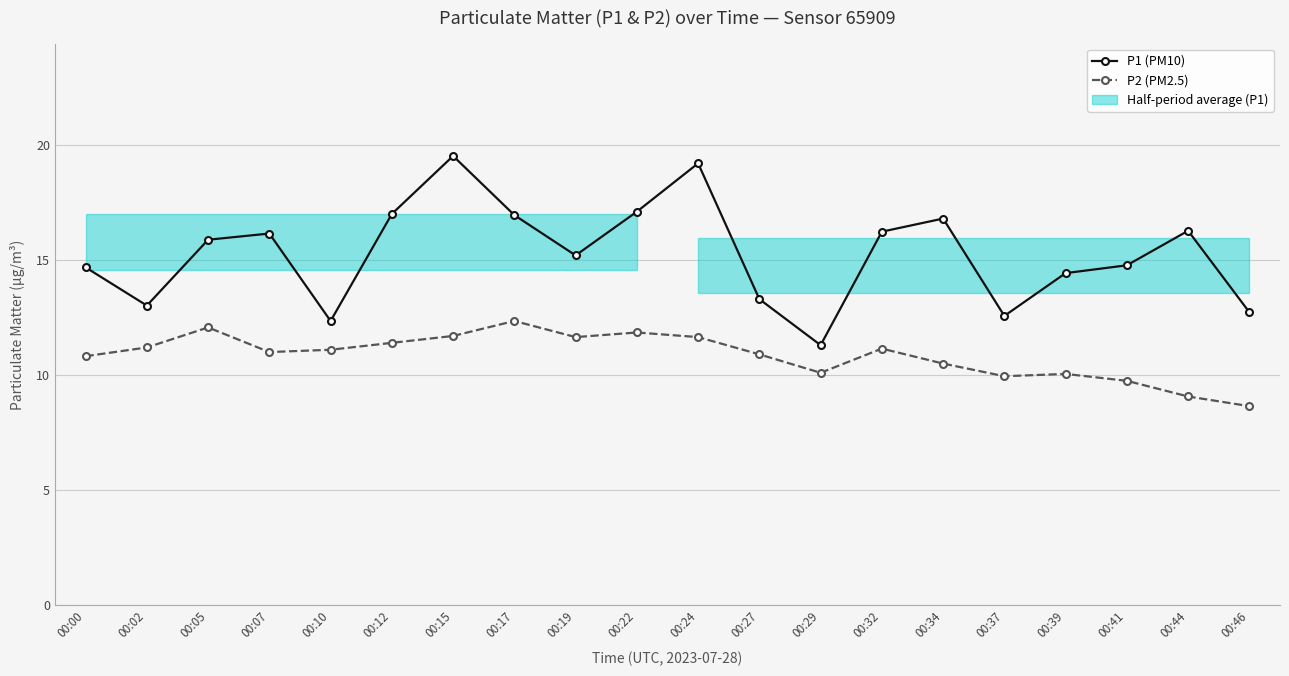

At which category is the sum across all series the highest?

00:15